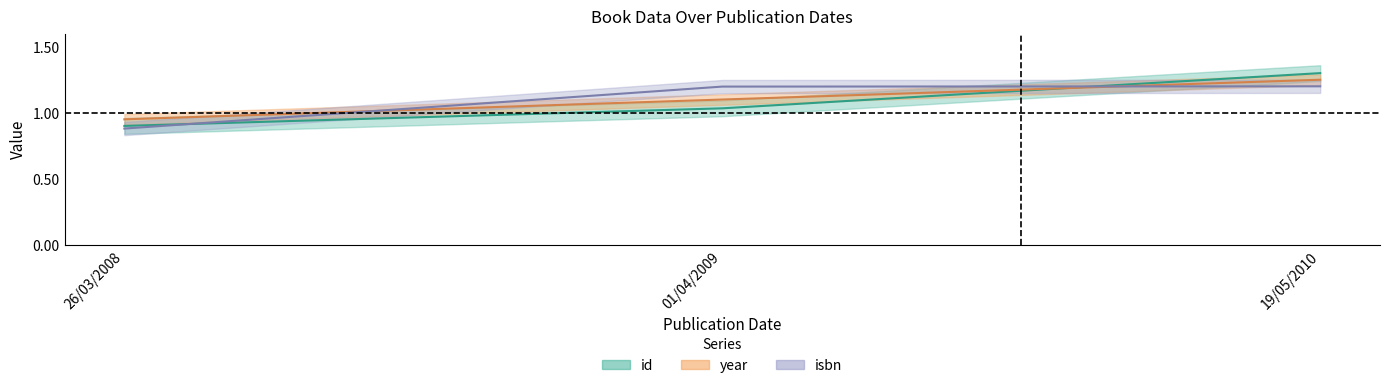

Which series has the largest total across all categories?

year